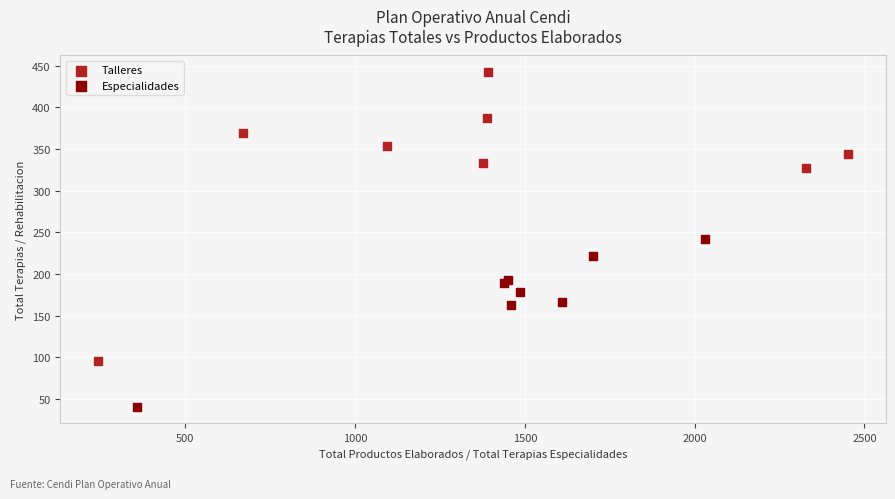

Which series reaches the maximum Y coordinate?

Talleres